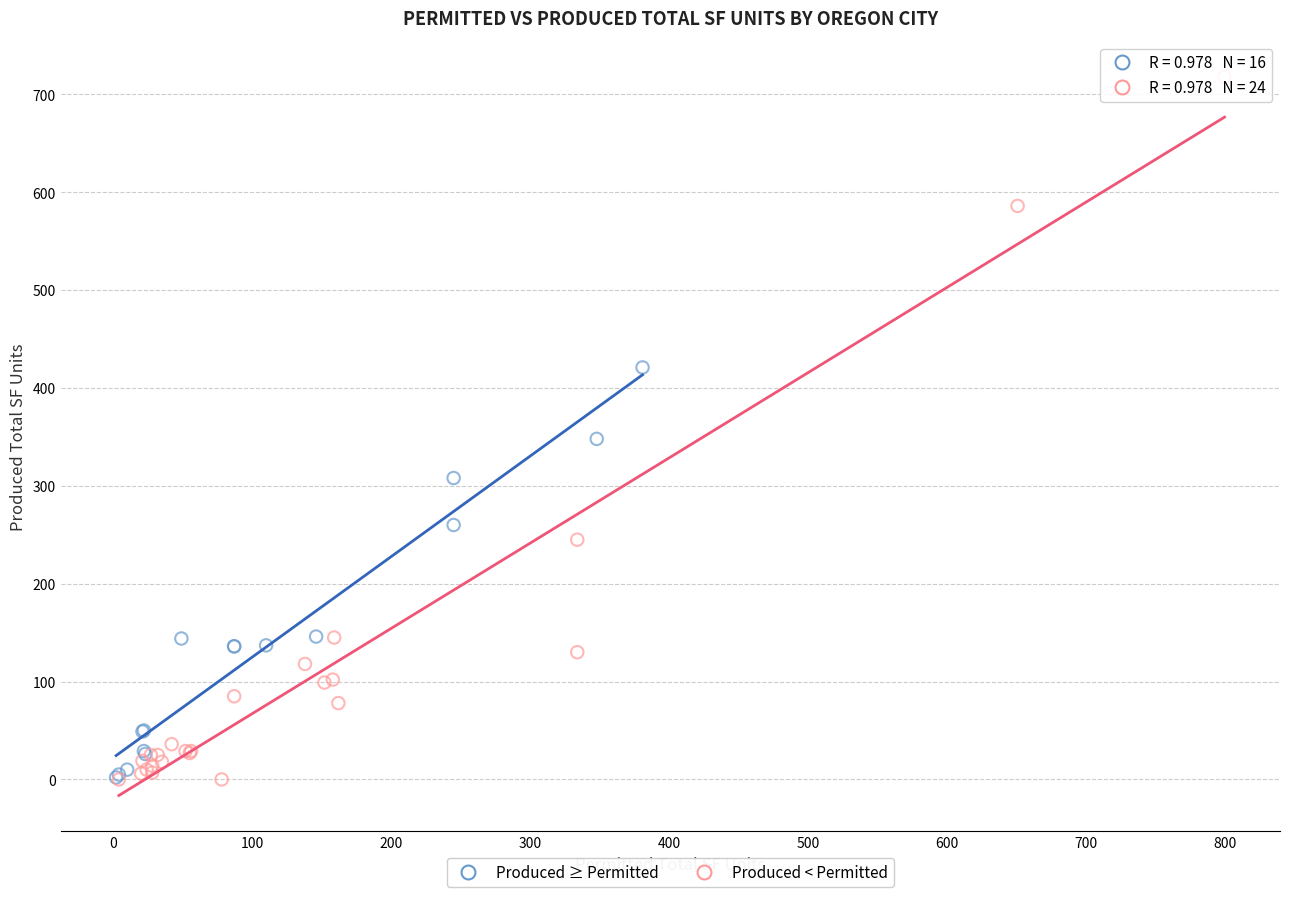

What are all the series names shown in the legend?

Produced ≥ Permitted, Produced < Permitted